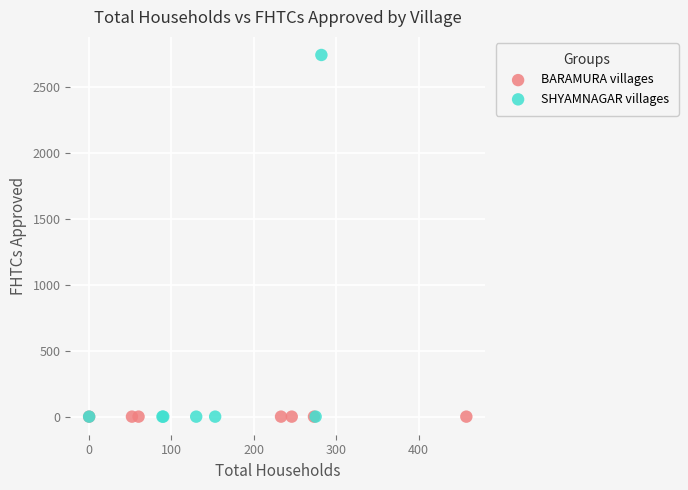

Which series reaches the maximum Y coordinate?

SHYAMNAGAR villages